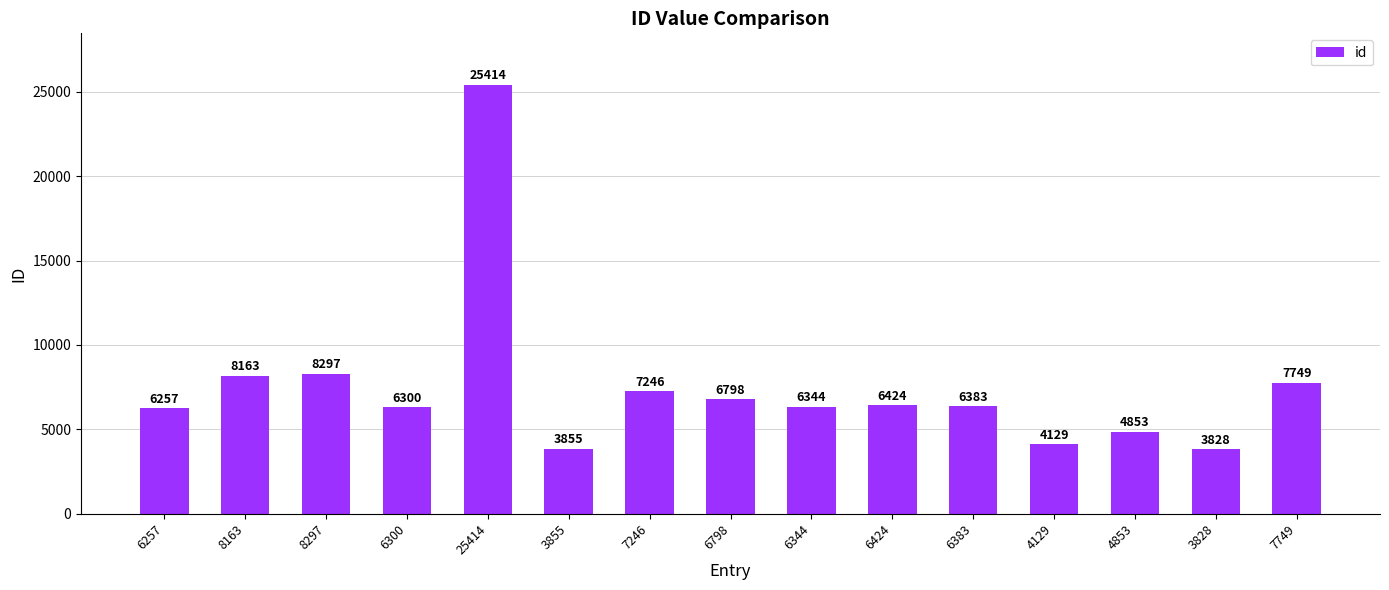

Is it true that the value at 6300 is 8499?

False